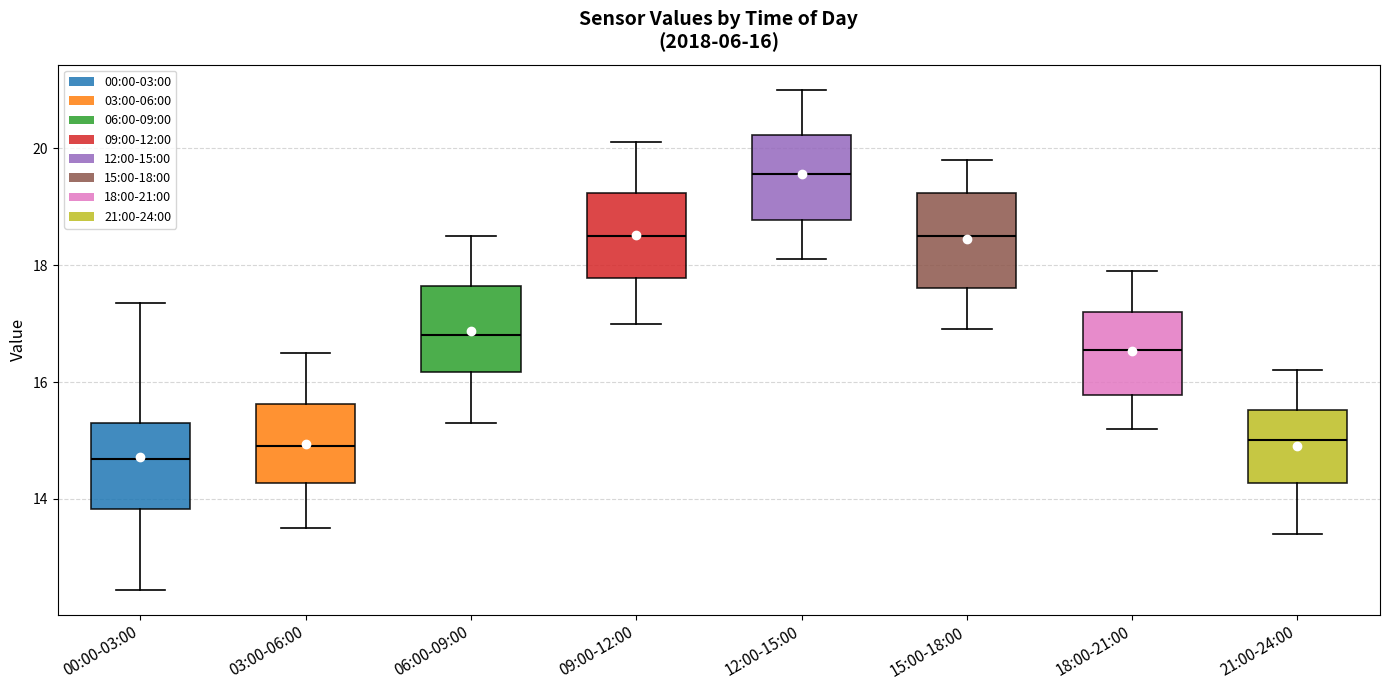

Which box's median line is the lowest?

00:00-03:00